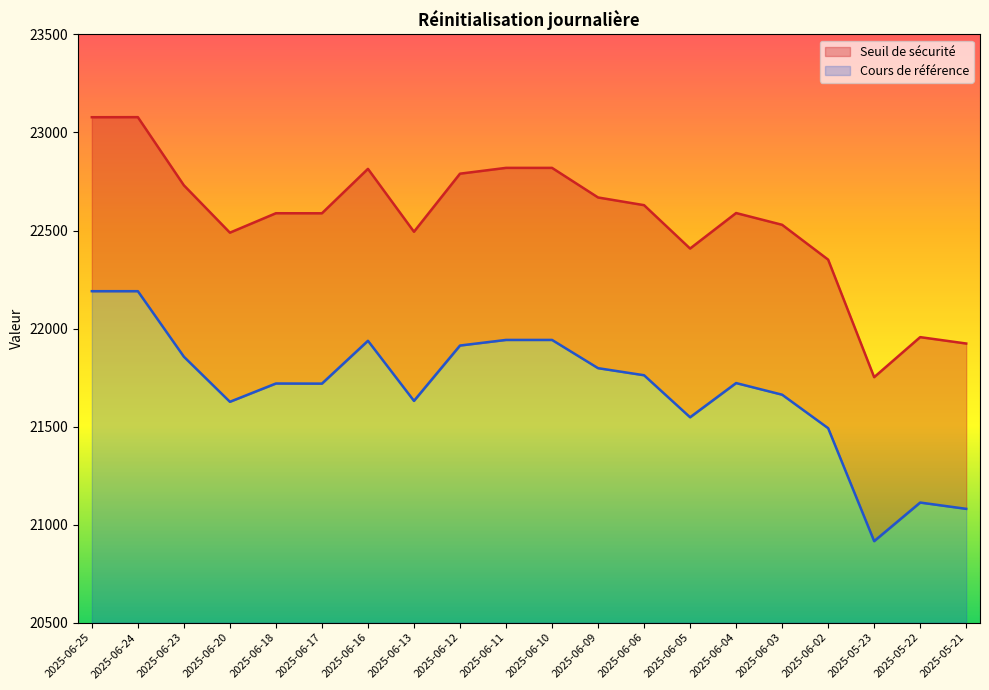

What are all the series names shown in the legend?

Seuil de sécurité, Cours de référence